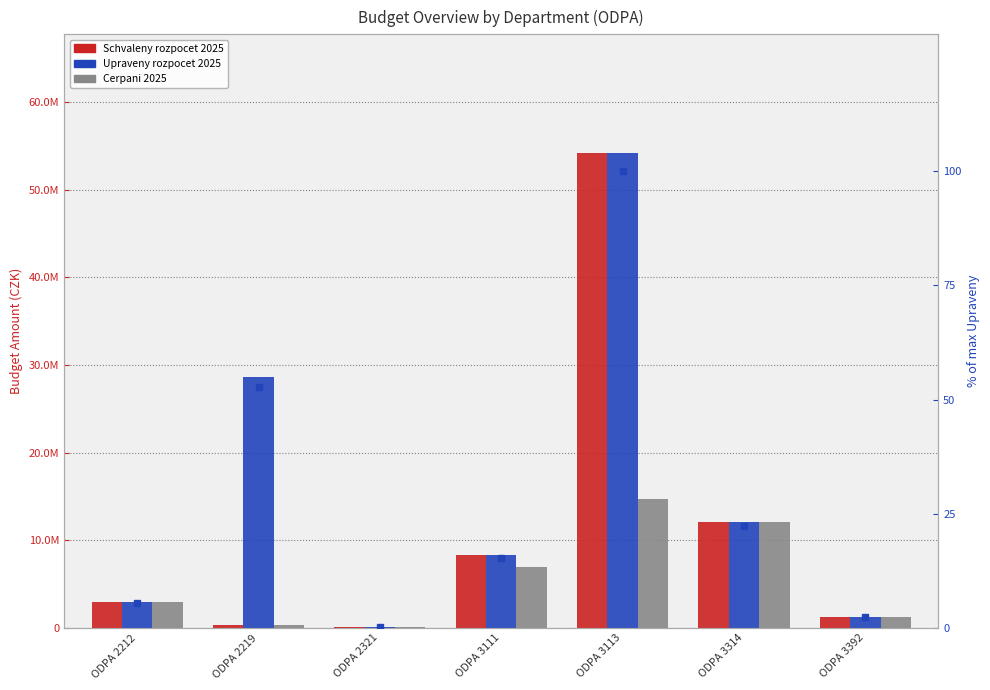

At how many categories does at least one series exceed 37624859?

1